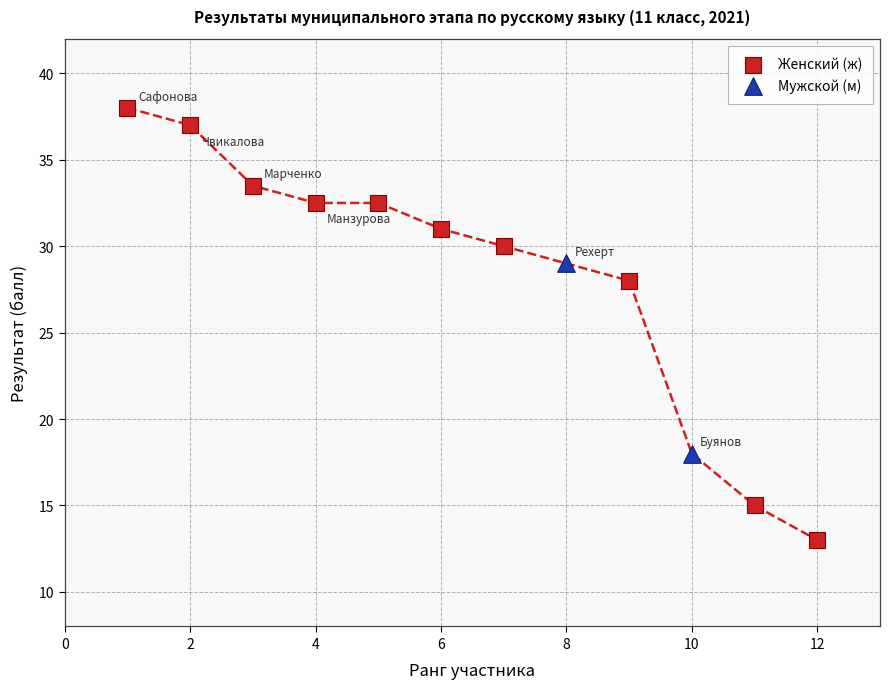

What are all the series names shown in the legend?

Женский (ж), Мужской (м)